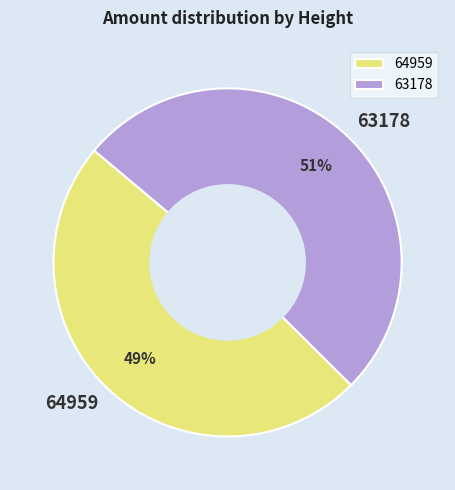

Combined, do 64959 and 63178 account for over 50%?

Yes